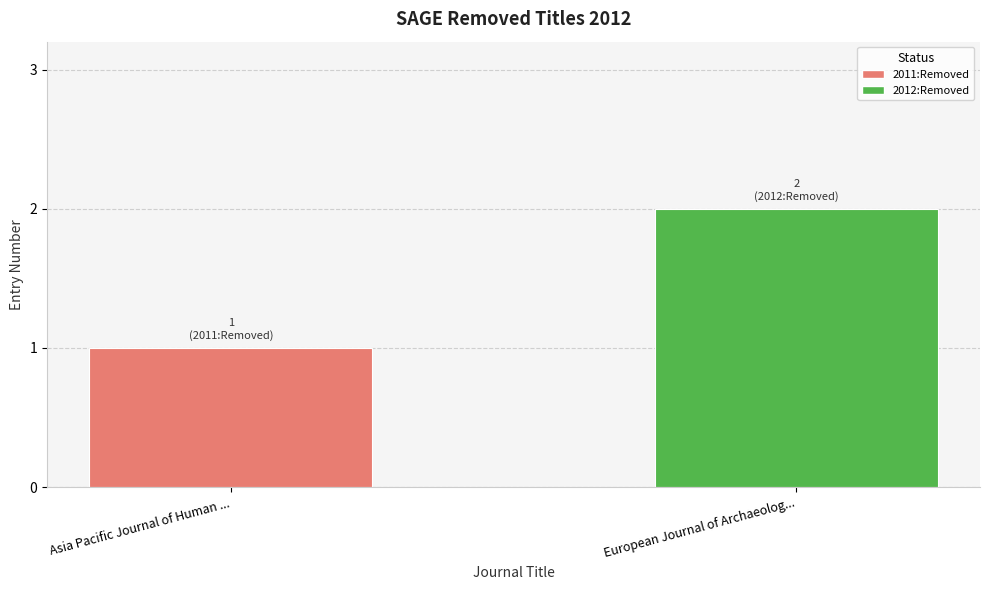

Count the values in the range 1 to 2.

2